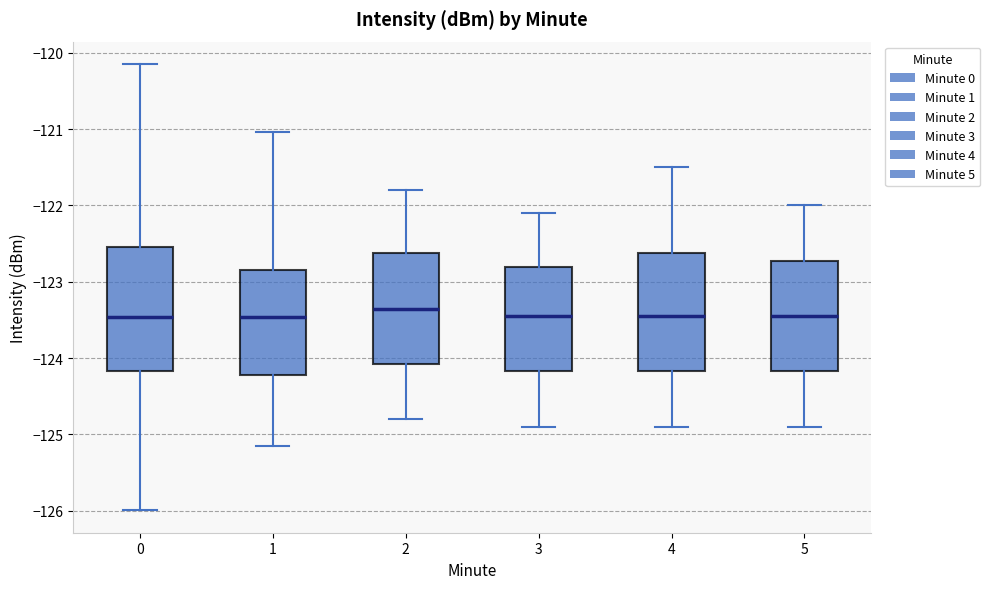

Reading left to right, read every box against the y-axis: the position of its median line, the range the box covers, and the ends of its whiskers. The values are not printed on the chart, so give them approximately, as read against the axis.

0: median -123.5, box -124.2 to -122.5, whiskers -126.0 to -120.1
1: median -123.5, box -124.2 to -122.8, whiskers -125.2 to -121.0
2: median -123.3, box -124.1 to -122.6, whiskers -124.8 to -121.8
3: median -123.4, box -124.2 to -122.8, whiskers -124.9 to -122.1
4: median -123.4, box -124.2 to -122.6, whiskers -124.9 to -121.5
5: median -123.4, box -124.2 to -122.7, whiskers -124.9 to -122.0